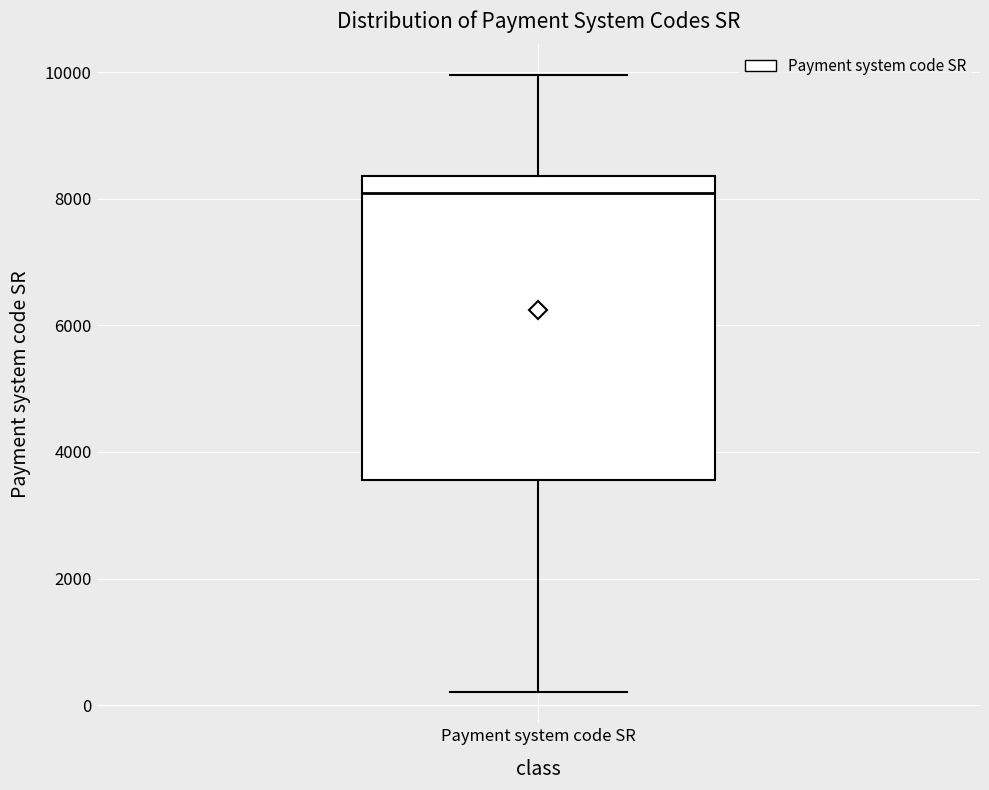

Transcribe this box plot: give where the median line is, the range the box spans, and where the two whiskers end, as read against the y-axis. The values are not printed on the chart, so give them approximately, as read against the axis.

median 8200, box 3600 to 8400, whiskers 200 to 10000